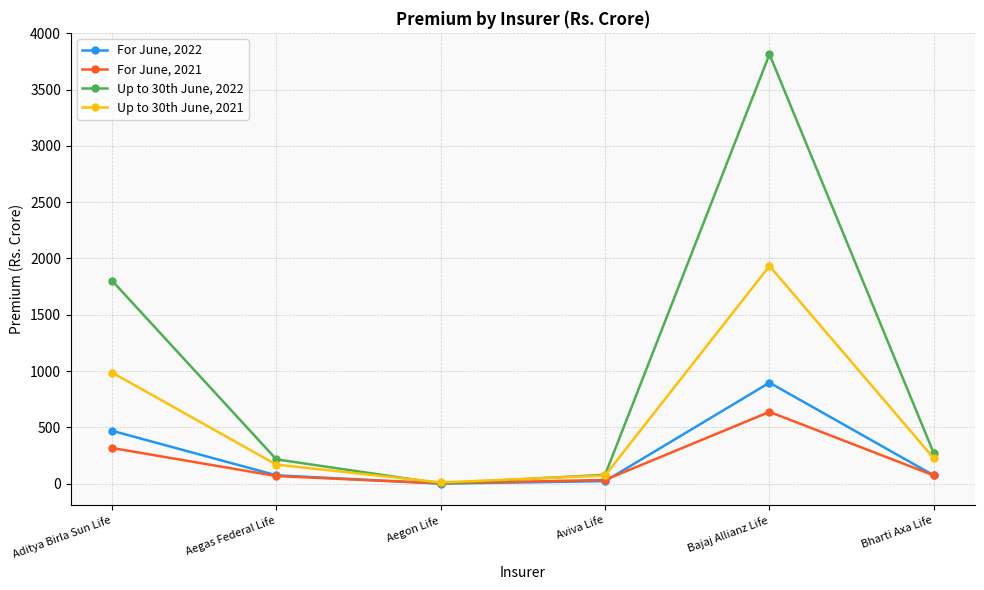

Which series has the largest range (max minus min)?

Up to 30th June, 2022